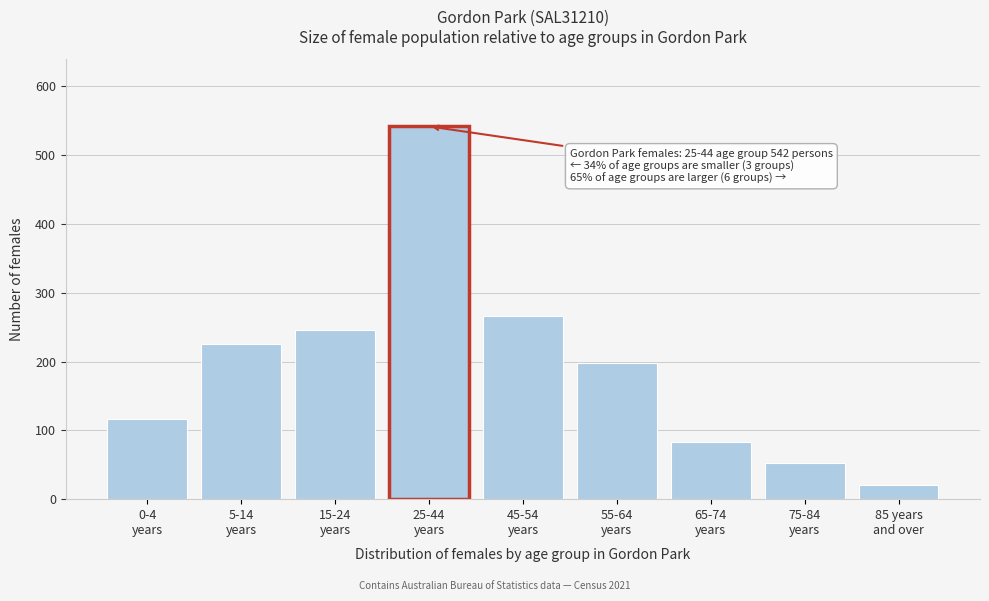

Reading left to right, what are all the values shown in this chart?

117	226	246	542	267	198	83	52	21